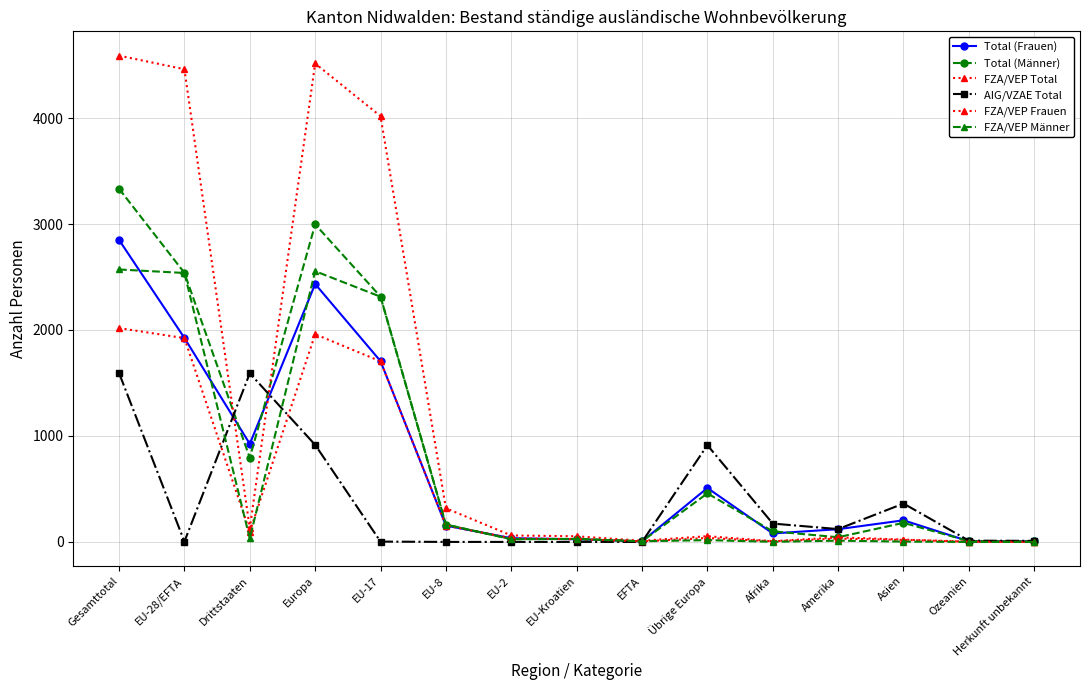

What is the highest value of the FZA/VEP Total series?

4589